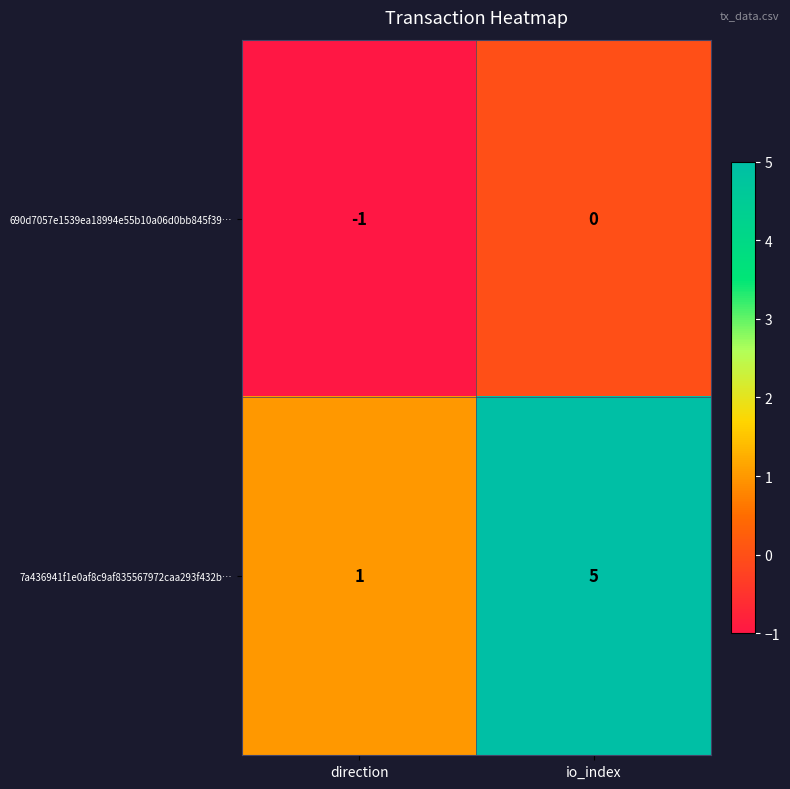

The value of 690d7057e1539ea18994e55b10a06d0bb845f39… at io_index is 0. True or false?

True